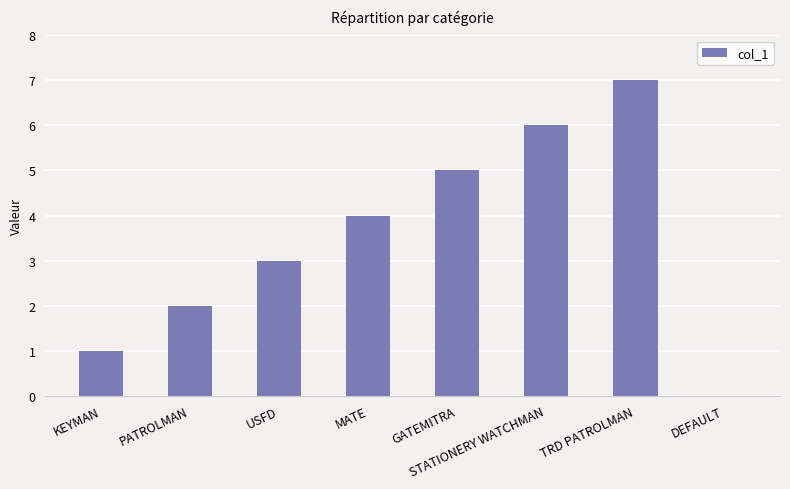

Is it true that the value at TRD PATROLMAN is 5?

False